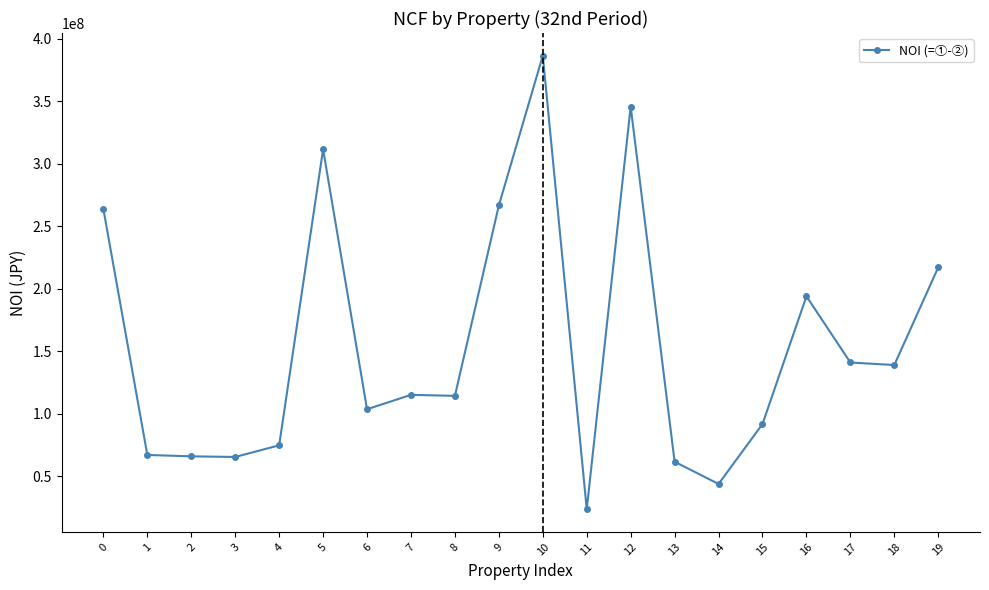

Does the chart have visible grid lines?

No